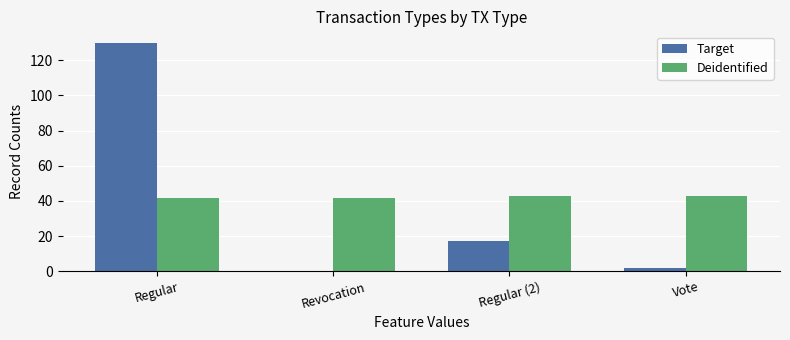

Which series has the largest total across all categories?

Deidentified